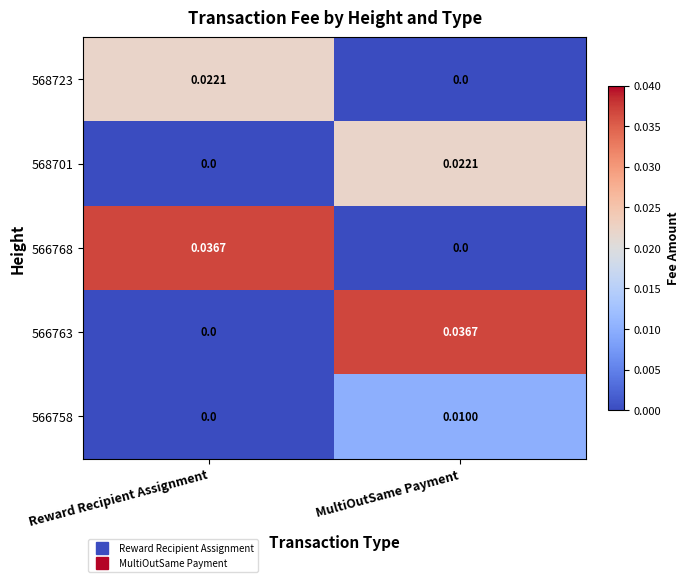

Which category has the highest value in the 568701 series?

MultiOutSame Payment